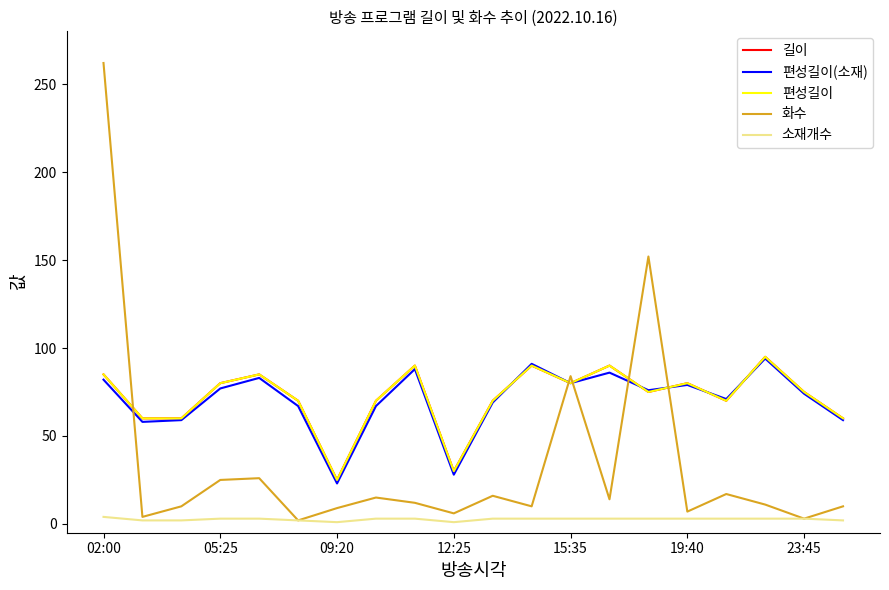

Does the chart display data point markers on the line(s)?

No